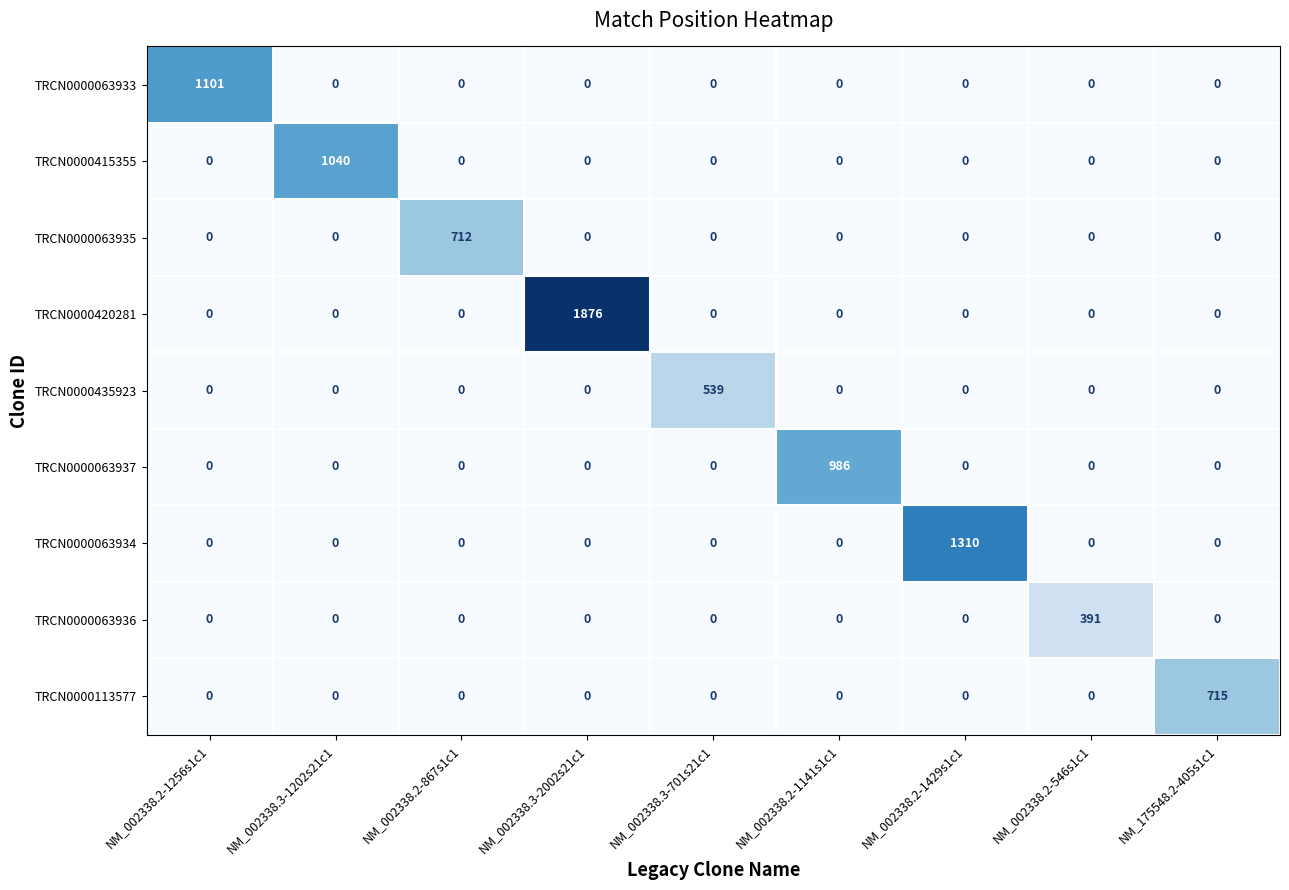

What is the sum of all TRCN0000063937 values?

986